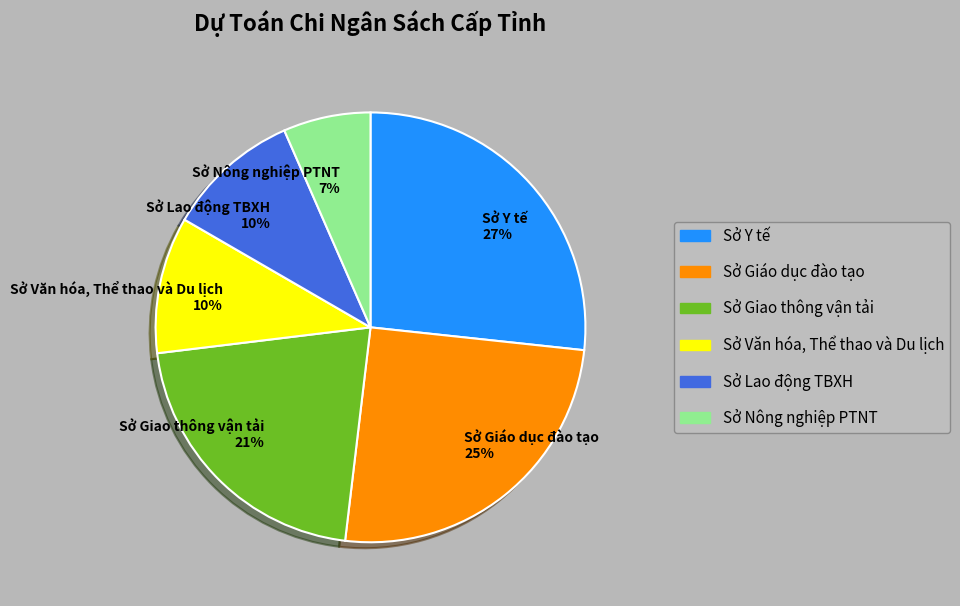

Is it true that Sở Y tế is 27% of the pie?

True